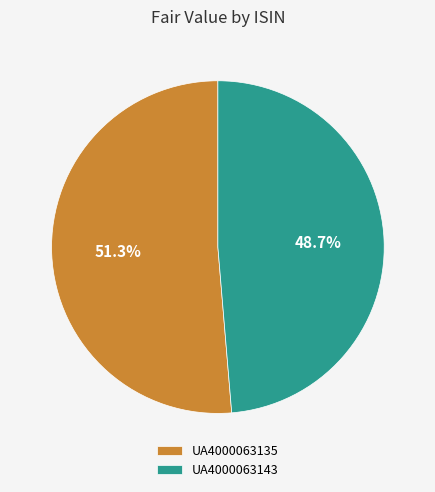

To the nearest percent, what is the difference between the UA4000063143 and UA4000063135 slice percentages?

3%